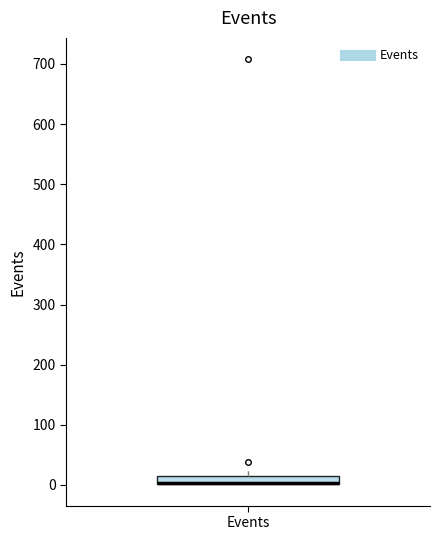

Where is the lower edge of the box for Events on the y-axis? The values are not printed on the chart, so give them approximately, as read against the axis.

0